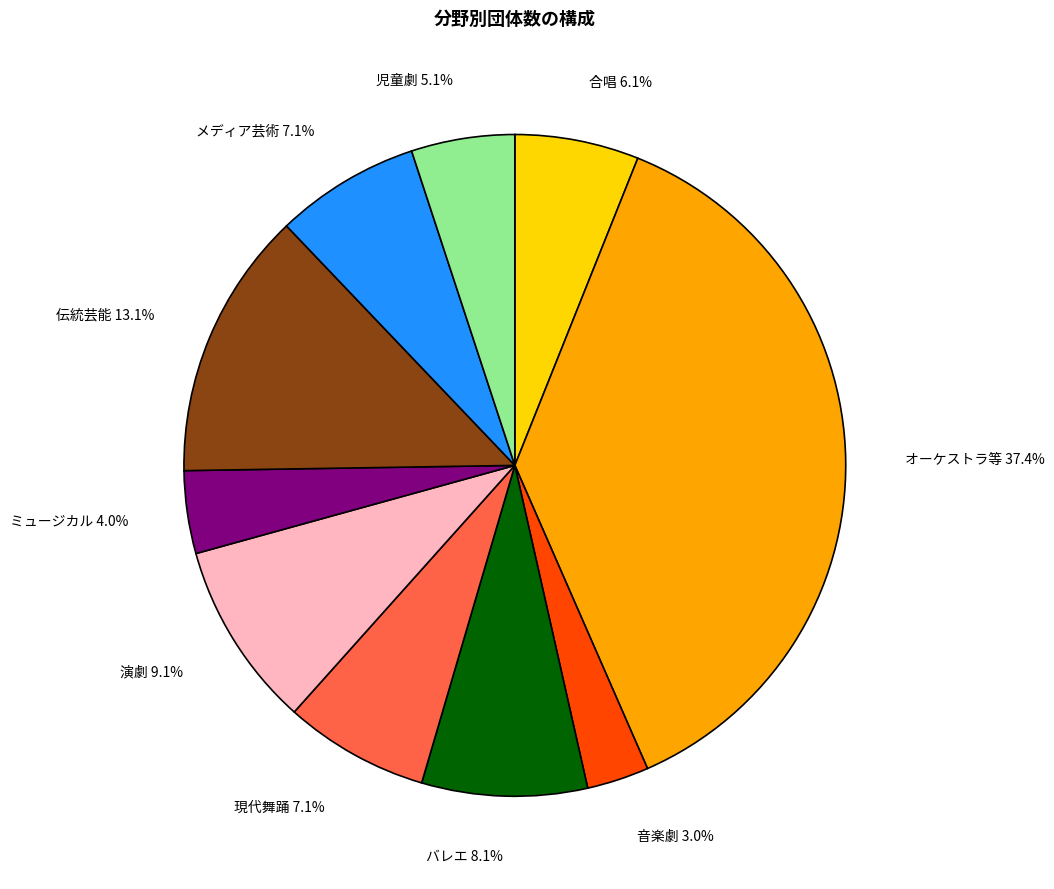

The メディア芸術 slice represents 7% of the pie. True or false?

True